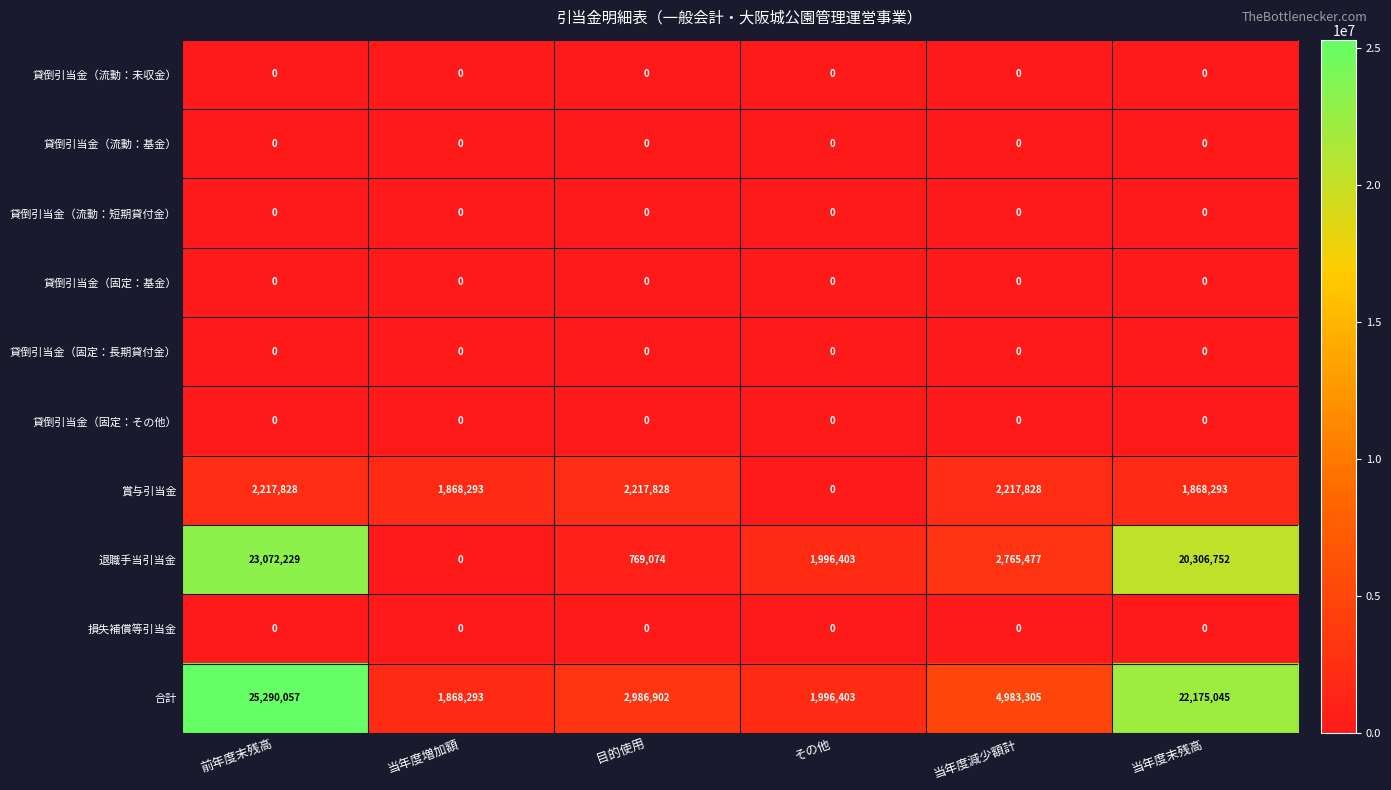

True or false: 賞与引当金 has a value of 1257715 at 前年度末残高.

False